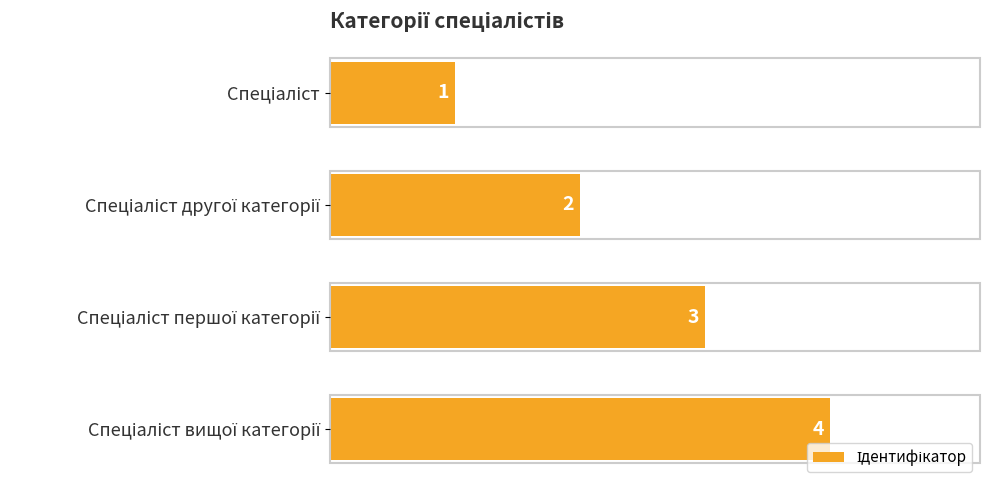

What is the sum of all values?

10